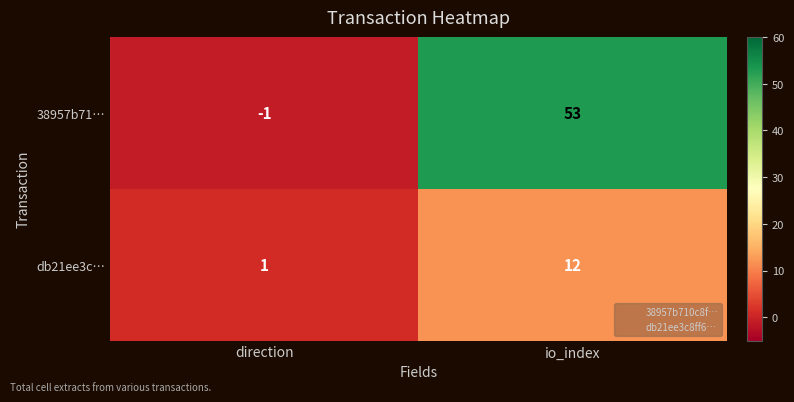

Rank the series at direction from highest to lowest value.

db21ee3c…, 38957b71…